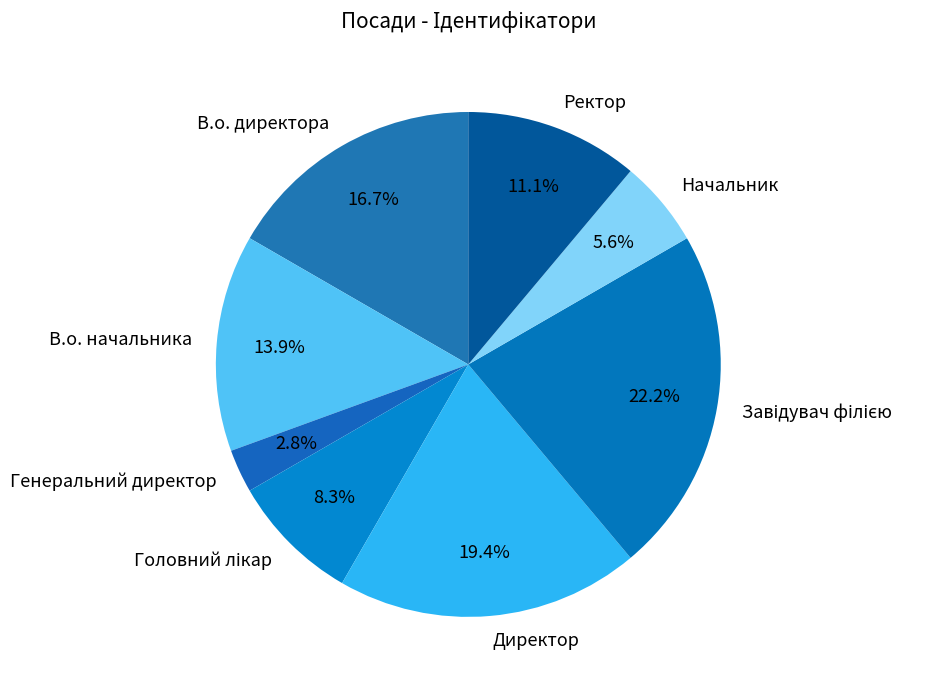

Does Генеральний директор represent more than half of the total?

No